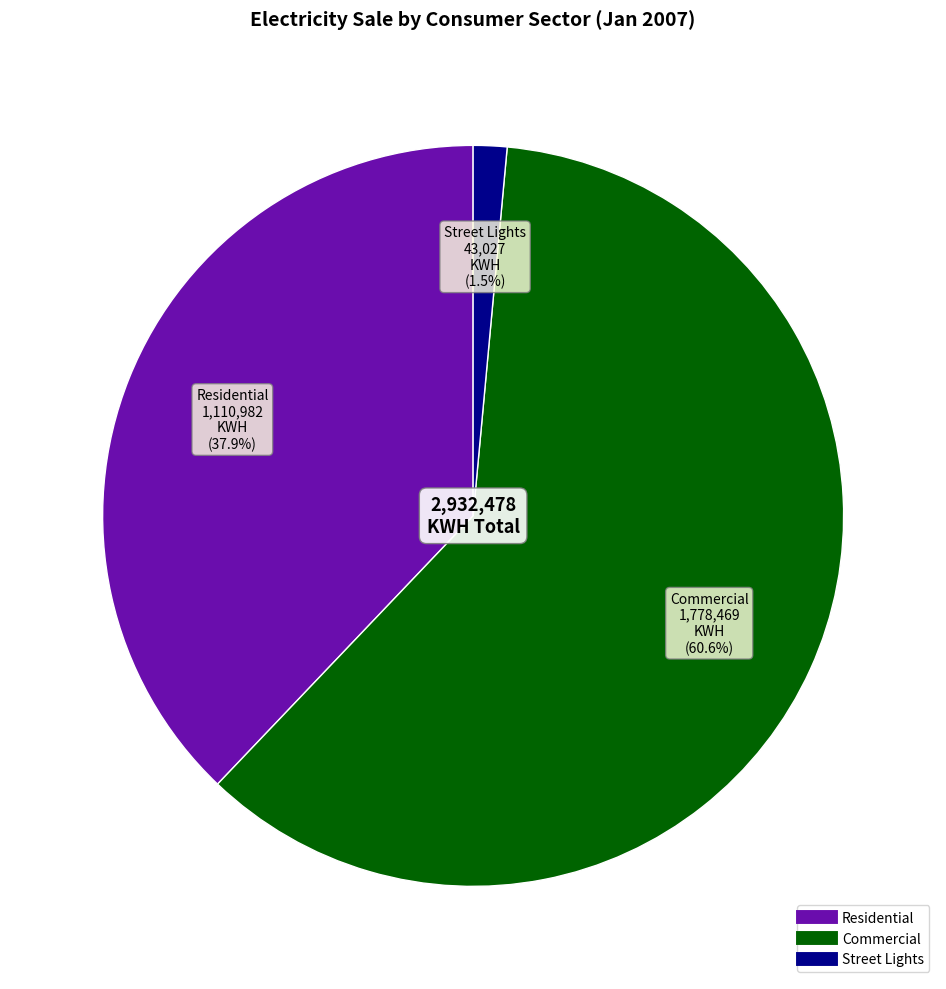

Is there any slice that represents more than half of the pie?

Yes